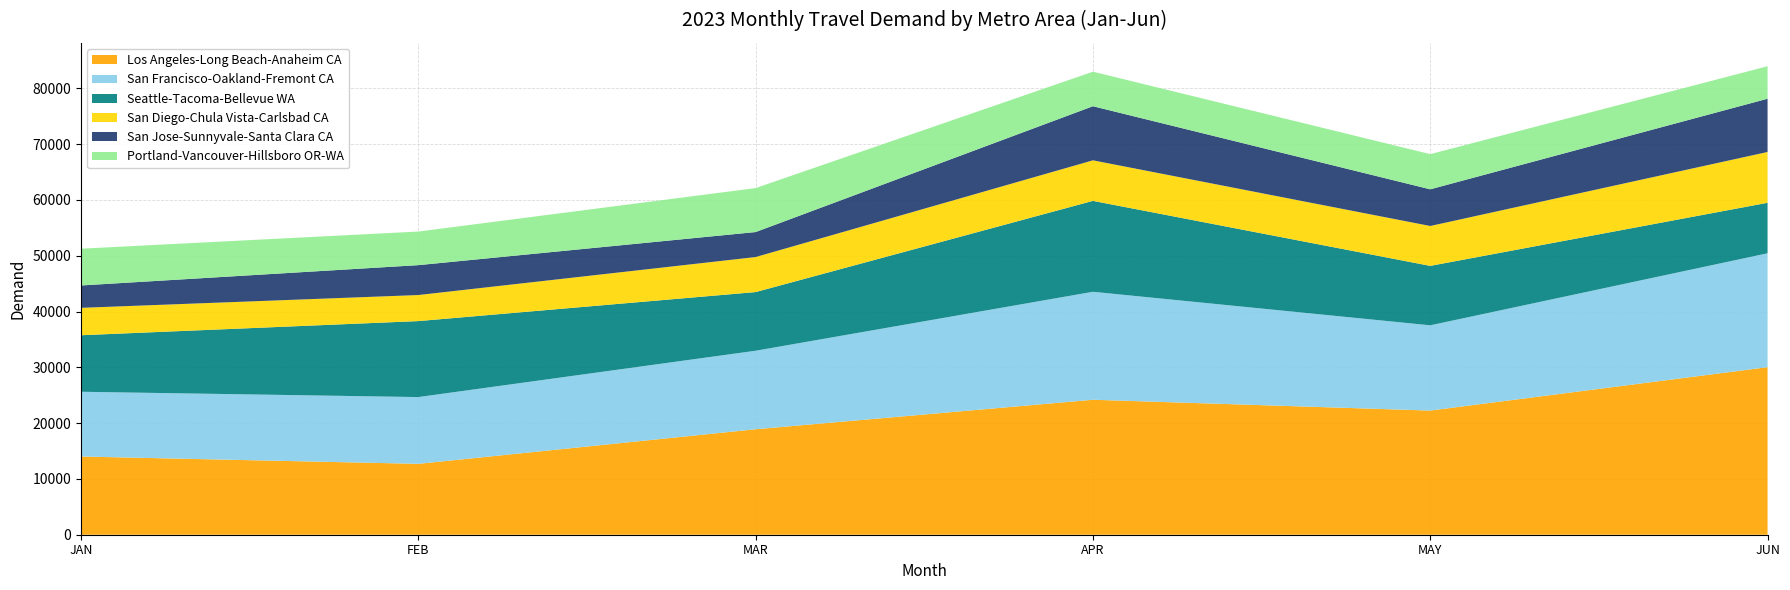

Reading right to left, transcribe all the data shown in this chart.

Los Angeles-Long Beach-Anaheim CA: 30028.0	22252.1	24191.5	18905.5	12705.6	14017.6
San Francisco-Oakland-Fremont CA: 20416.4	15280.0	19353.0	14070.9	11967.0	11606.7
Seattle-Tacoma-Bellevue WA: 9050.6	10654.1	16293.3	10515.5	13618.0	10131.4
San Diego-Chula Vista-Carlsbad CA: 9106.2	7148.7	7266.4	6278.1	4669.0	4908.8
San Jose-Sunnyvale-Santa Clara CA: 9544.6	6574.8	9696.3	4479.1	5358.3	4010.9
Portland-Vancouver-Hillsboro OR-WA: 5820.4	6302.3	6189.9	7879.8	6021.7	6591.9